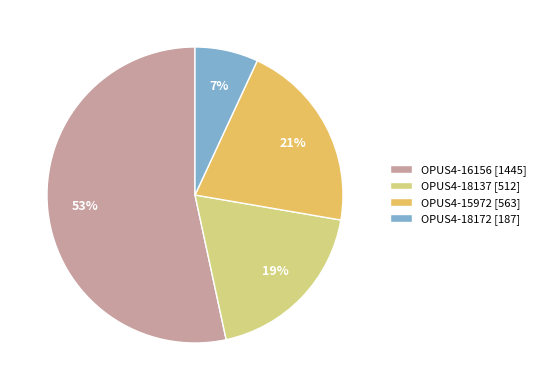

Is it true that OPUS4-15972 is 11% of the pie?

False